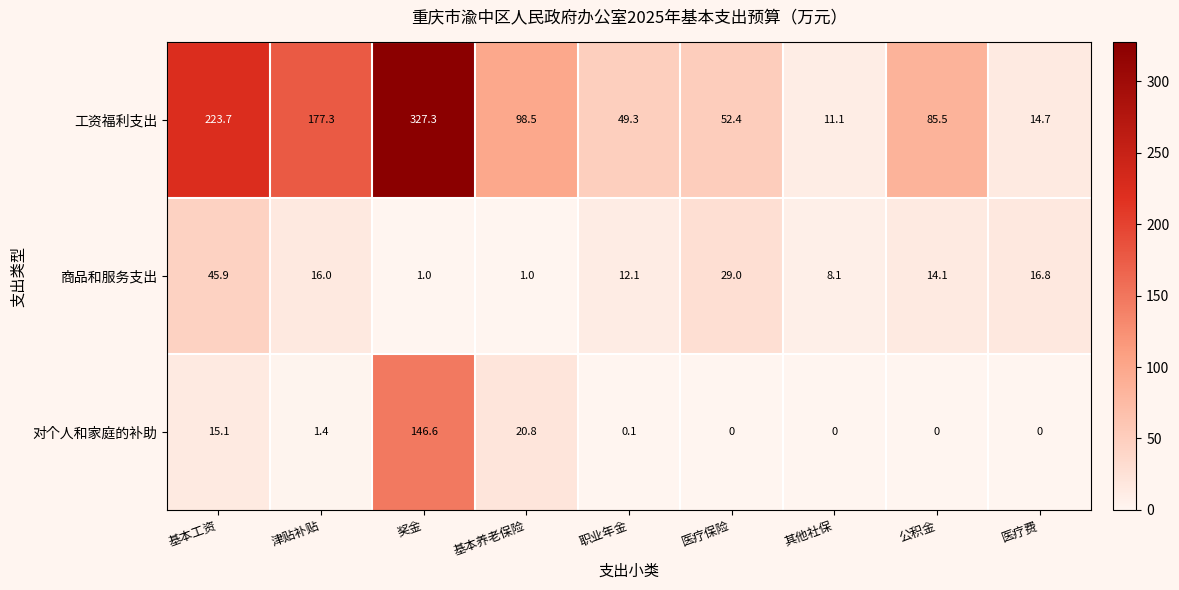

True or false: 对个人和家庭的补助 has a value of -72.5 at 其他社保.

False